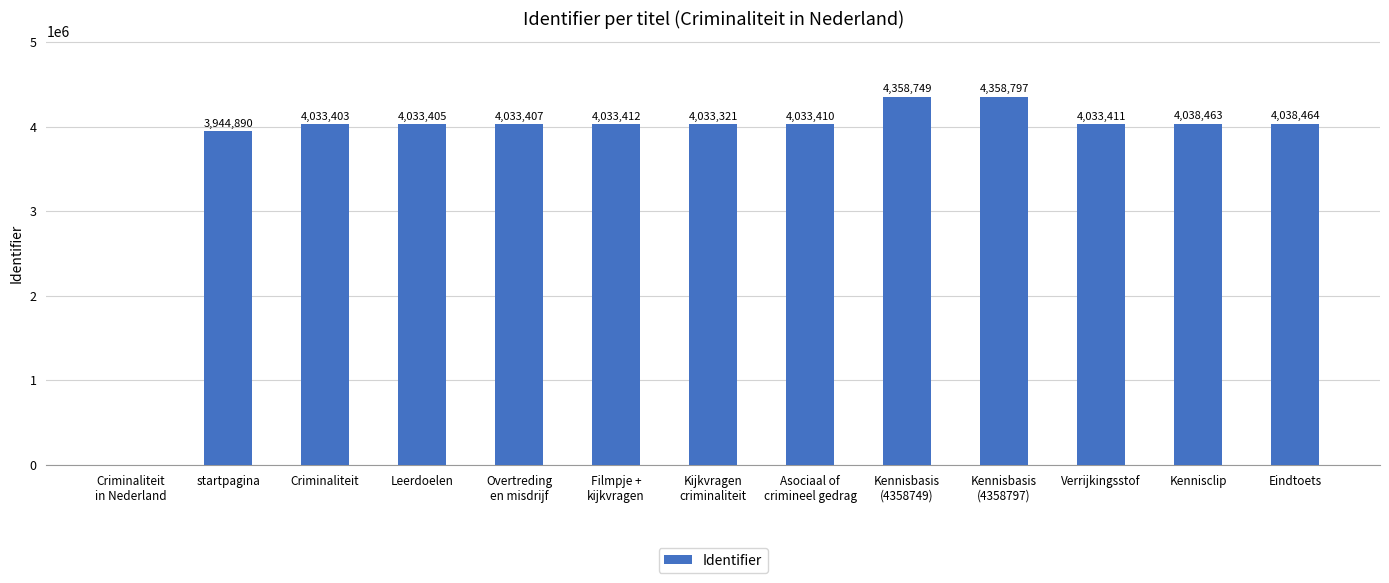

What is the average value?

3767164